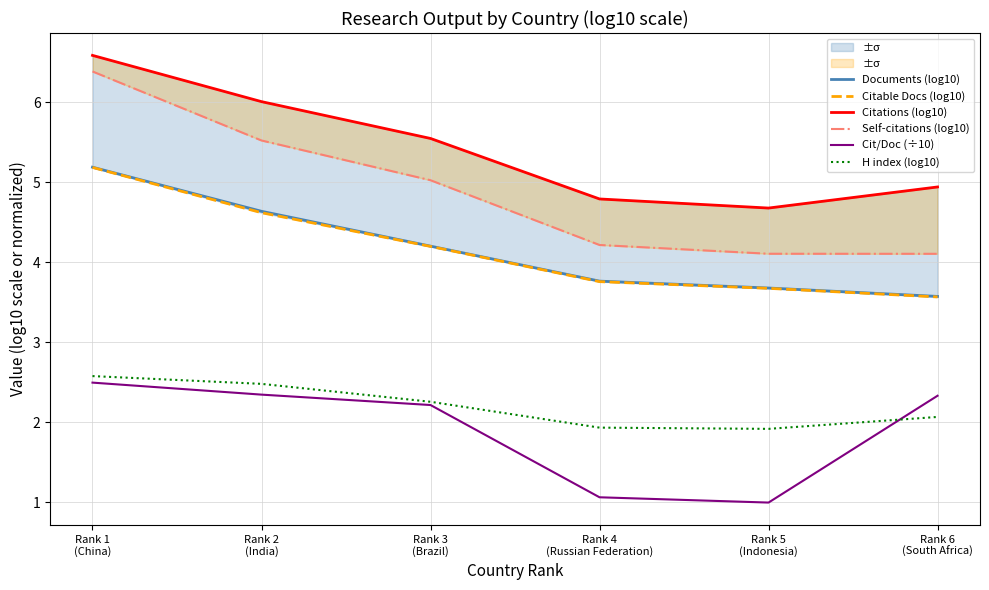

At how many categories does at least one series exceed 4?

6